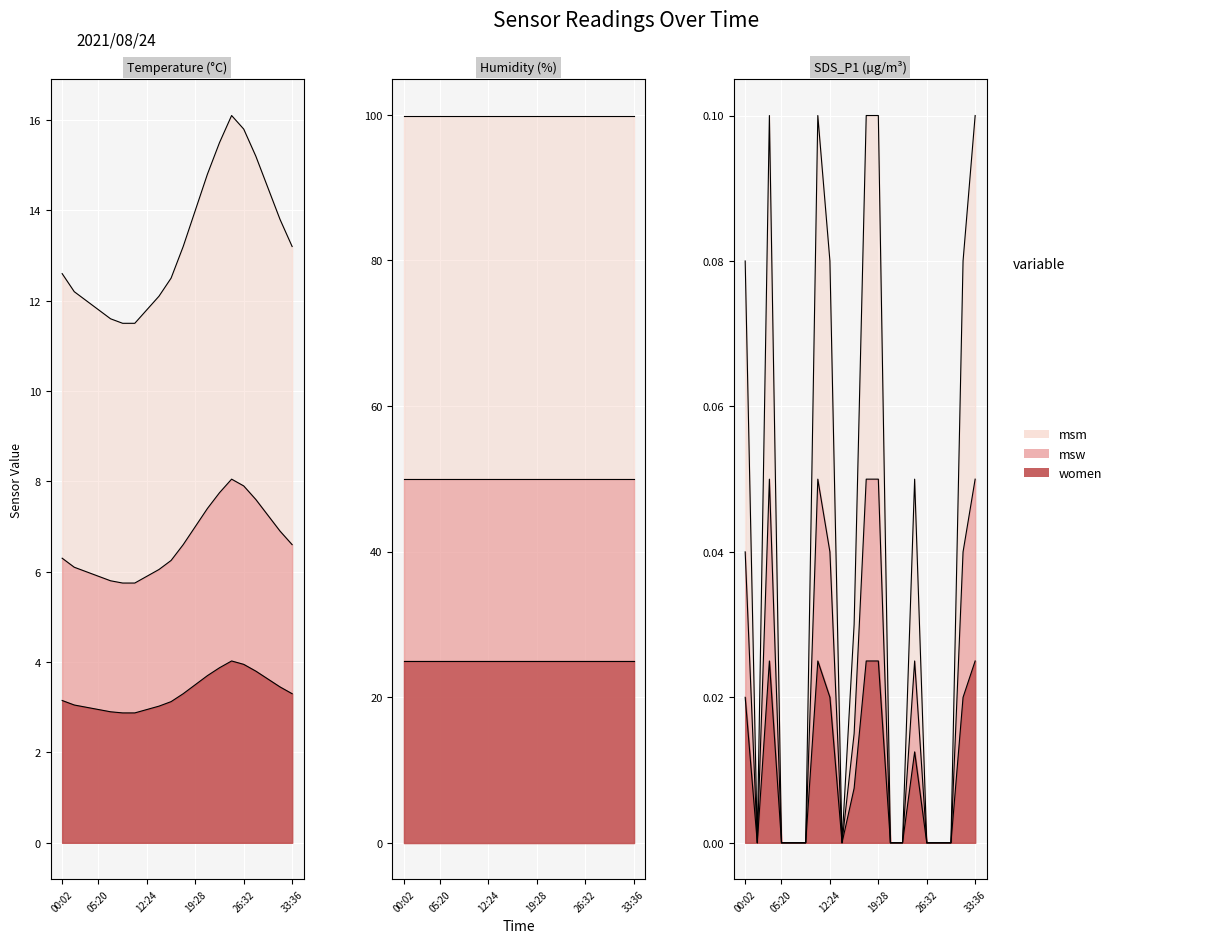

True or false: SDS_P1 and Temp cross at least once.

False